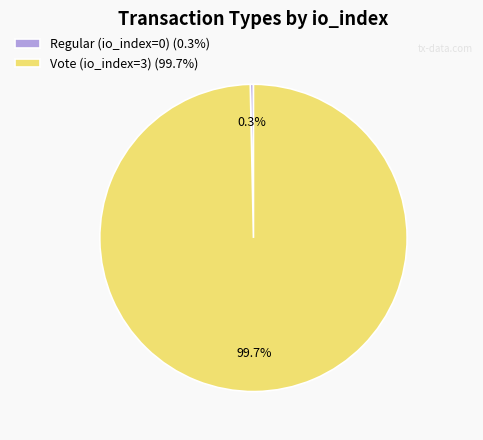

Which category has the smallest portion of the pie?

Regular (io_index=0)